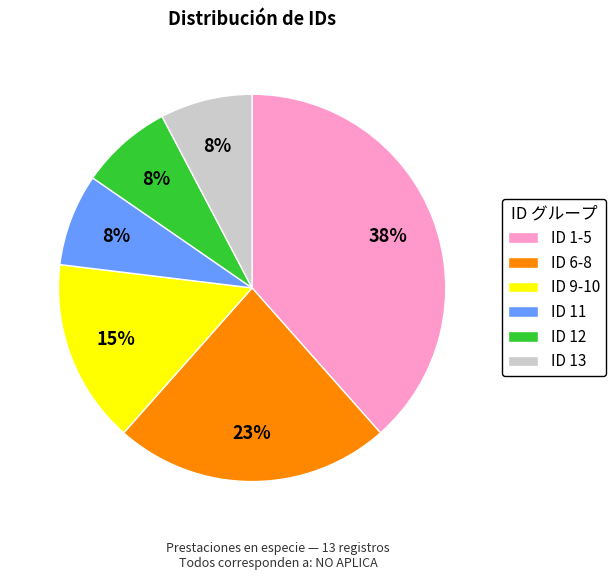

To the nearest percent, what percentage of the pie is ID 13?

8%